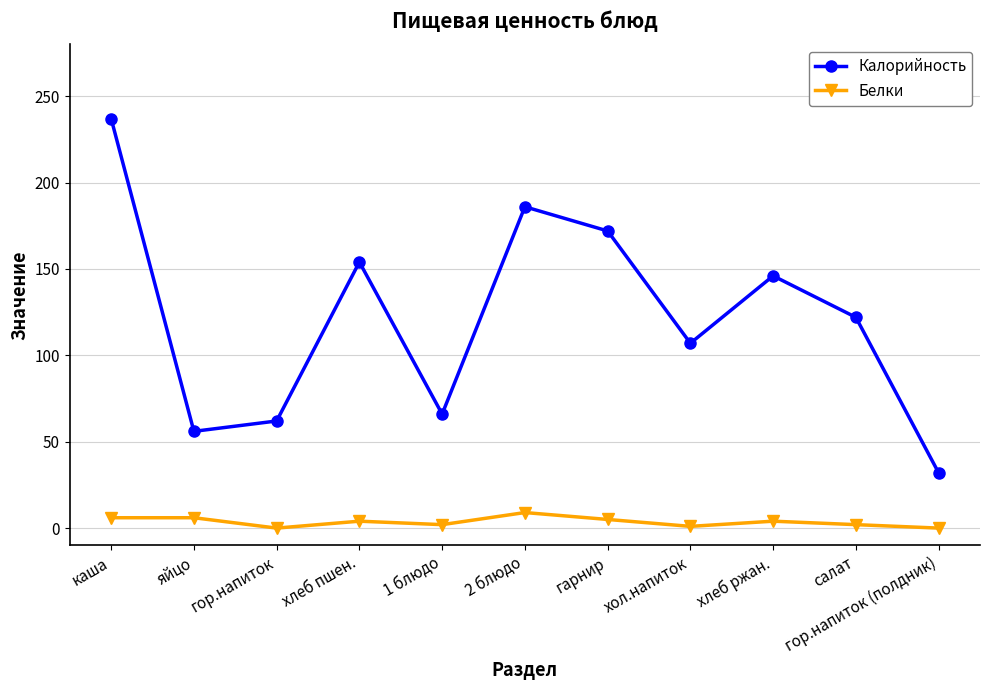

Rank the series by their average value, from lowest to highest.

Белки, Калорийность